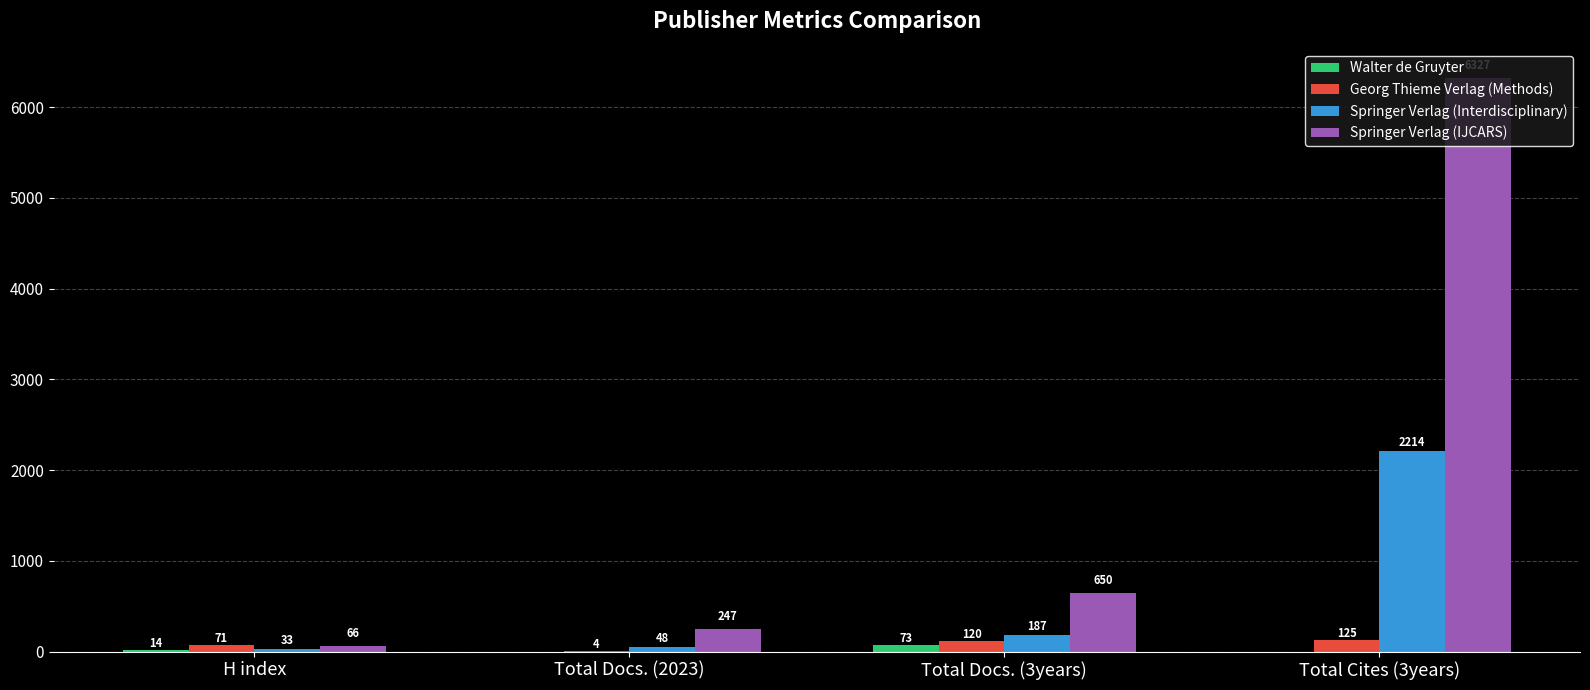

What is the total value across all series at Total Docs. (2023)?

299